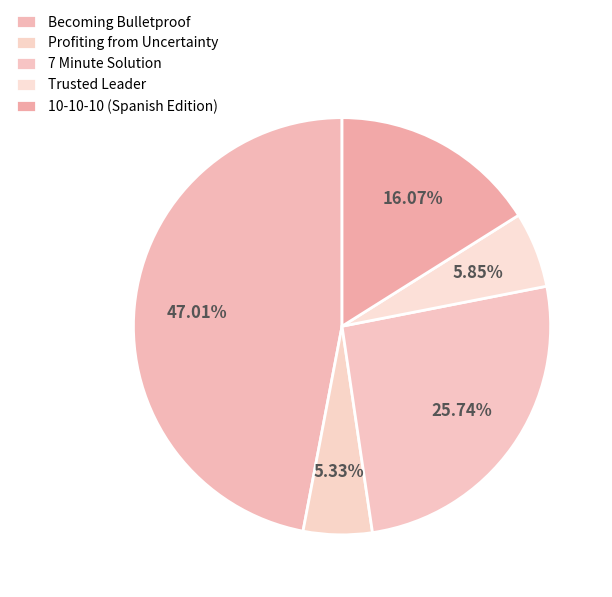

To the nearest percent, what portion does Becoming Bulletproof represent?

47%